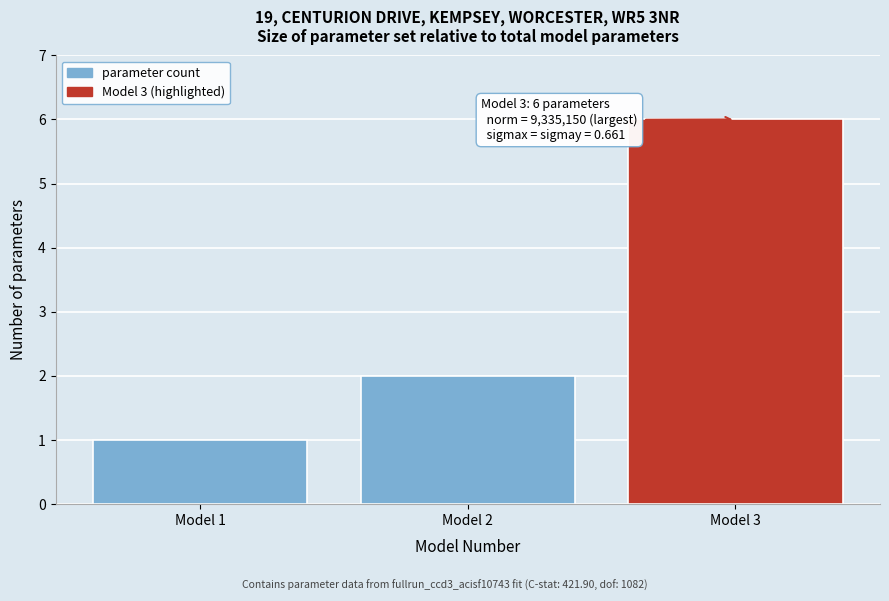

Reading left to right, what are all the values shown in this chart?

Model 1=1	Model 2=2	Model 3=6